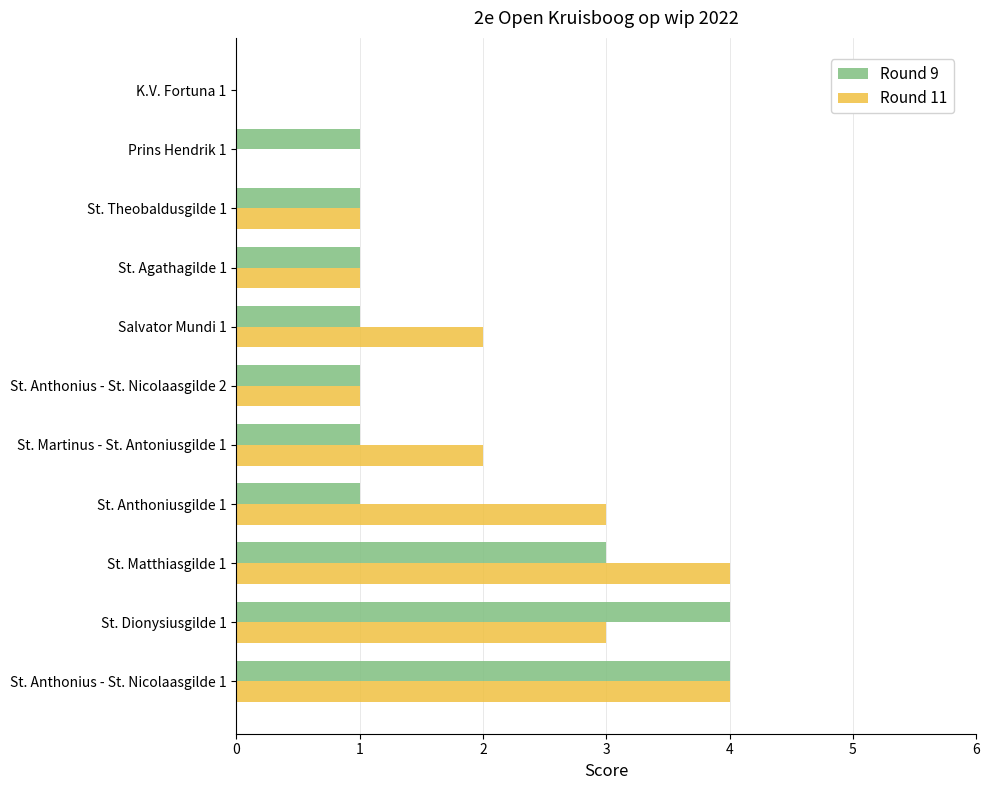

What is the sum of all Round 9 values?

18